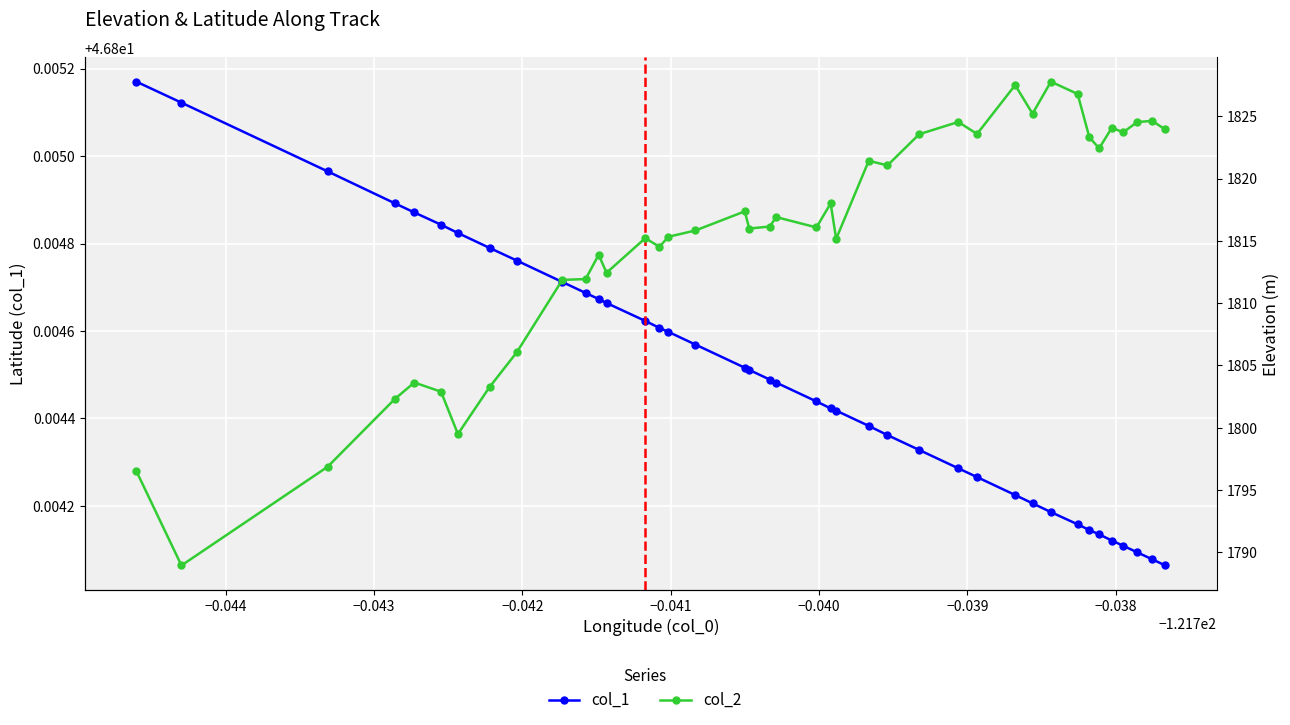

The col_1 series shows 12.2 at 37. True or false?

False